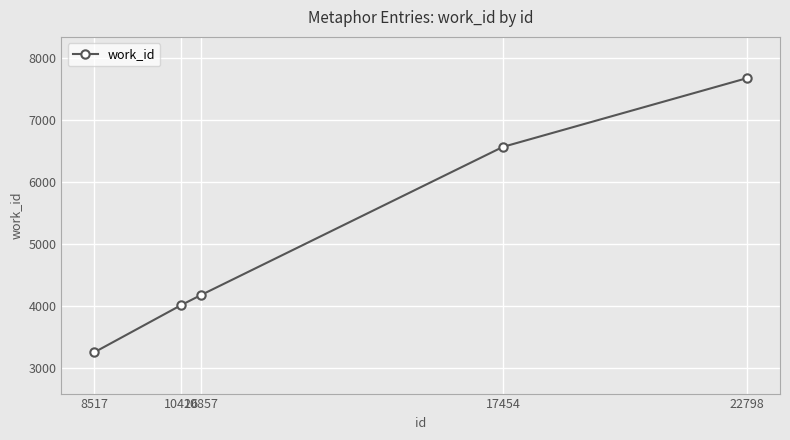

Where is the data nearest to the value 5470?

17454